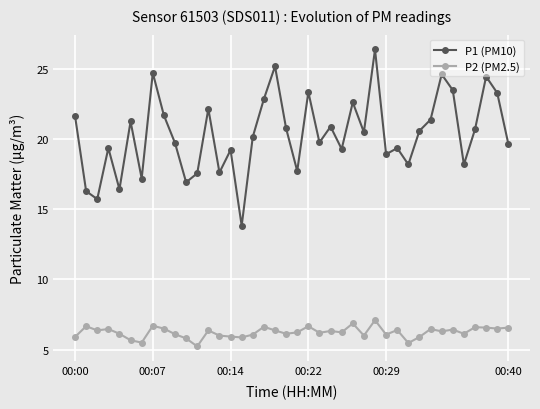

Rank the series by their average value, from lowest to highest.

P2 (PM2.5), P1 (PM10)